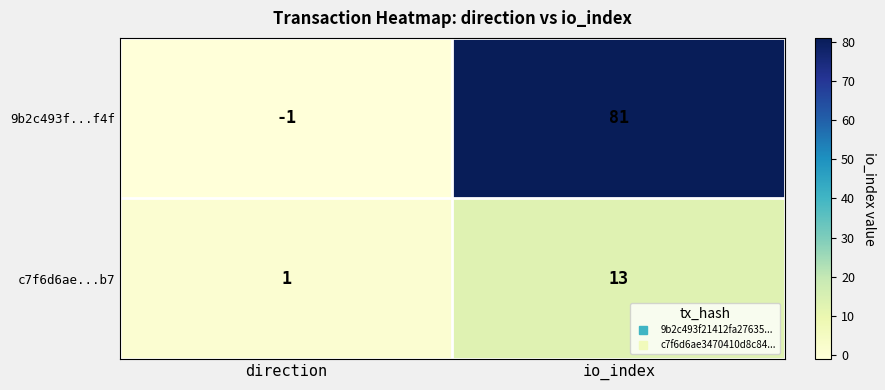

What is the sum of all c7f6d6ae...b7 values?

14